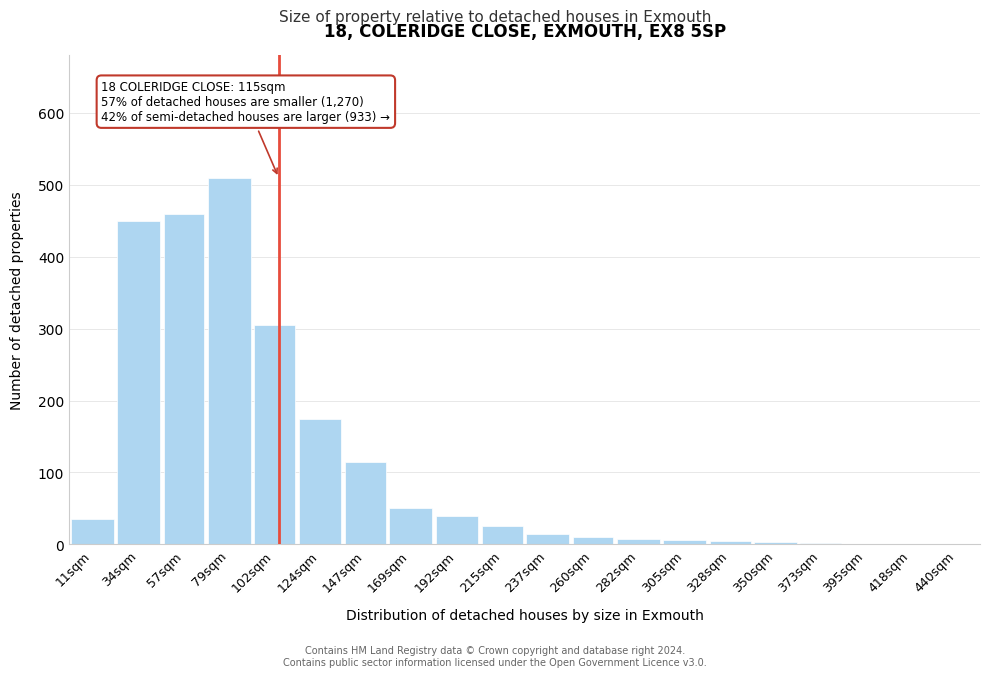

Where is the data nearest to the value 255?

102sqm